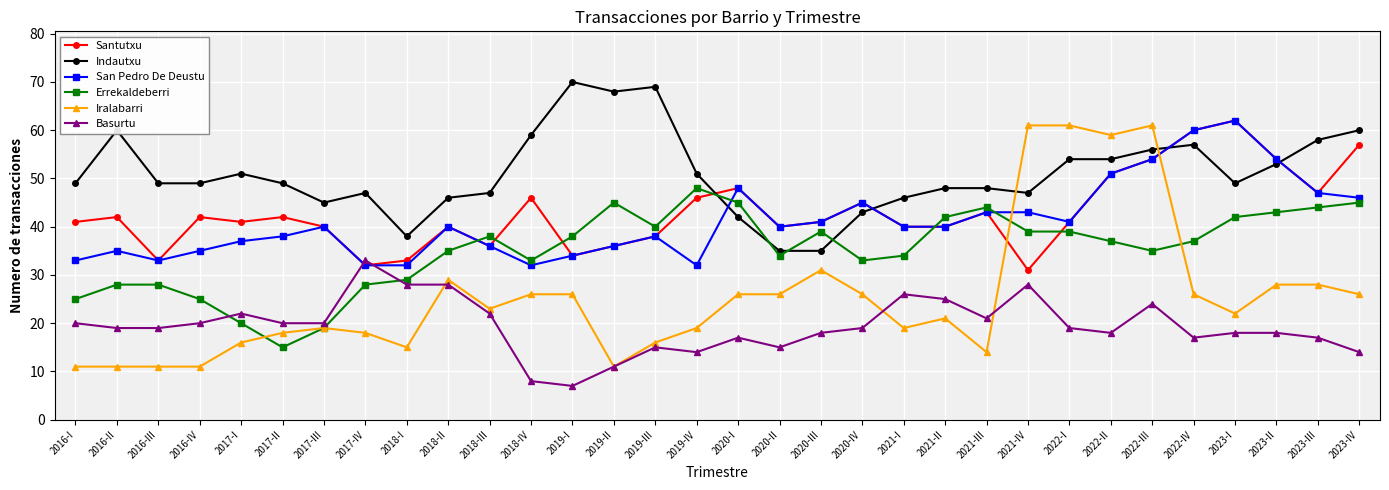

What is the label of the 19th point from the left?

2020-III